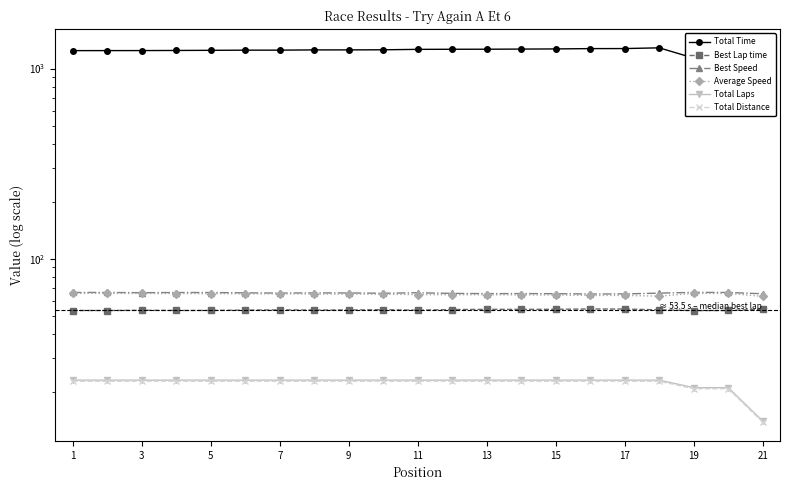

What is the sum of all Average Speed values?

1364.5